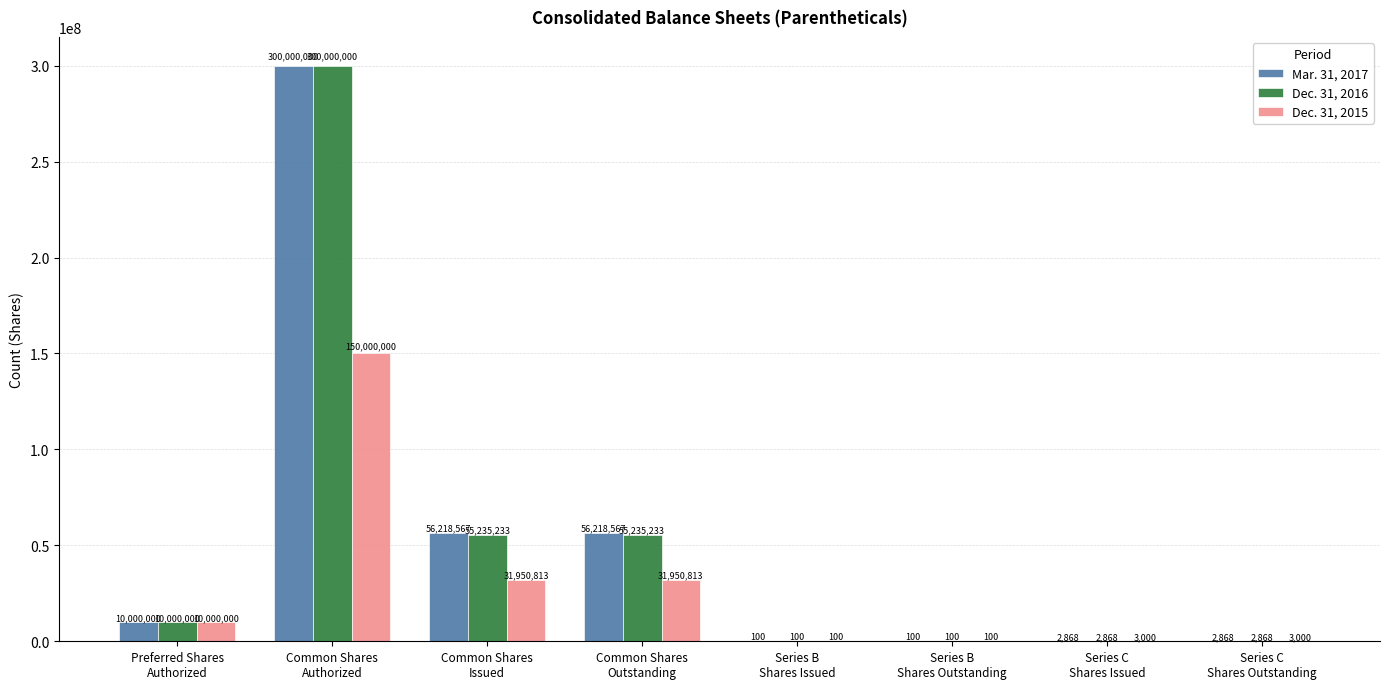

What is the highest value of the Dec. 31, 2015 series?

150000000